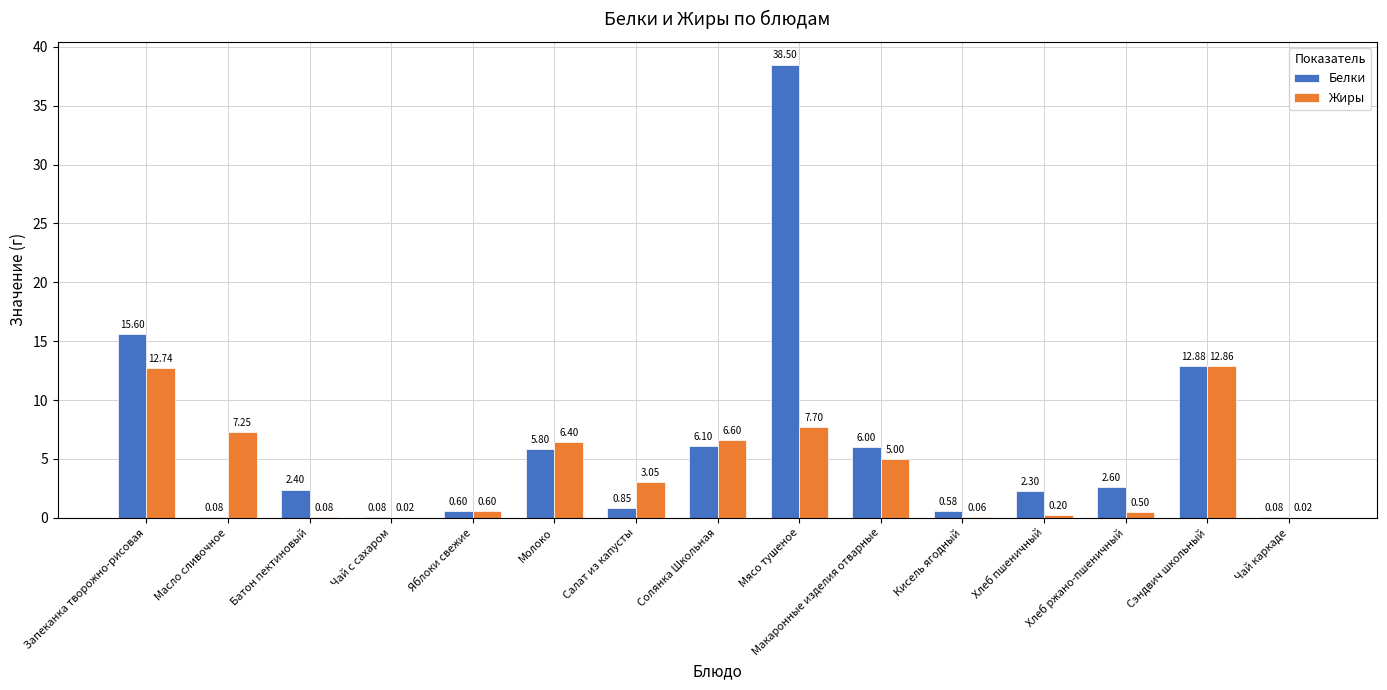

At which label is Белки closest to 19?

Запеканка творожно-рисовая